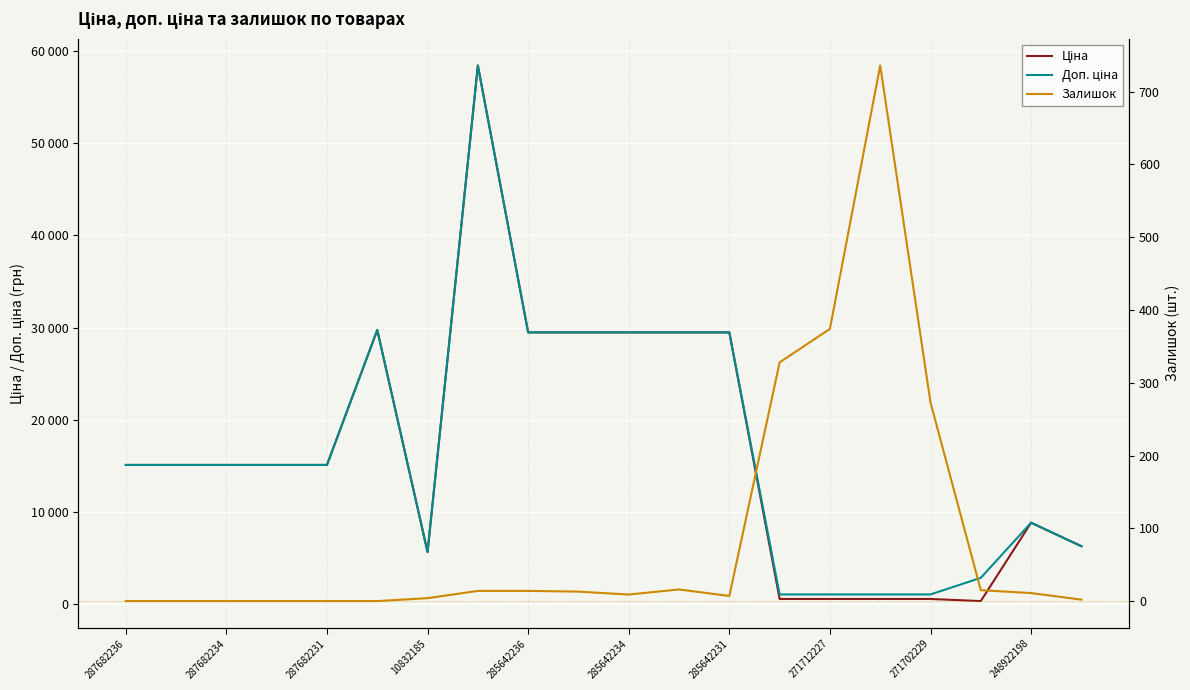

True or false: Залишок has more than 1 points higher than both neighbors.

True